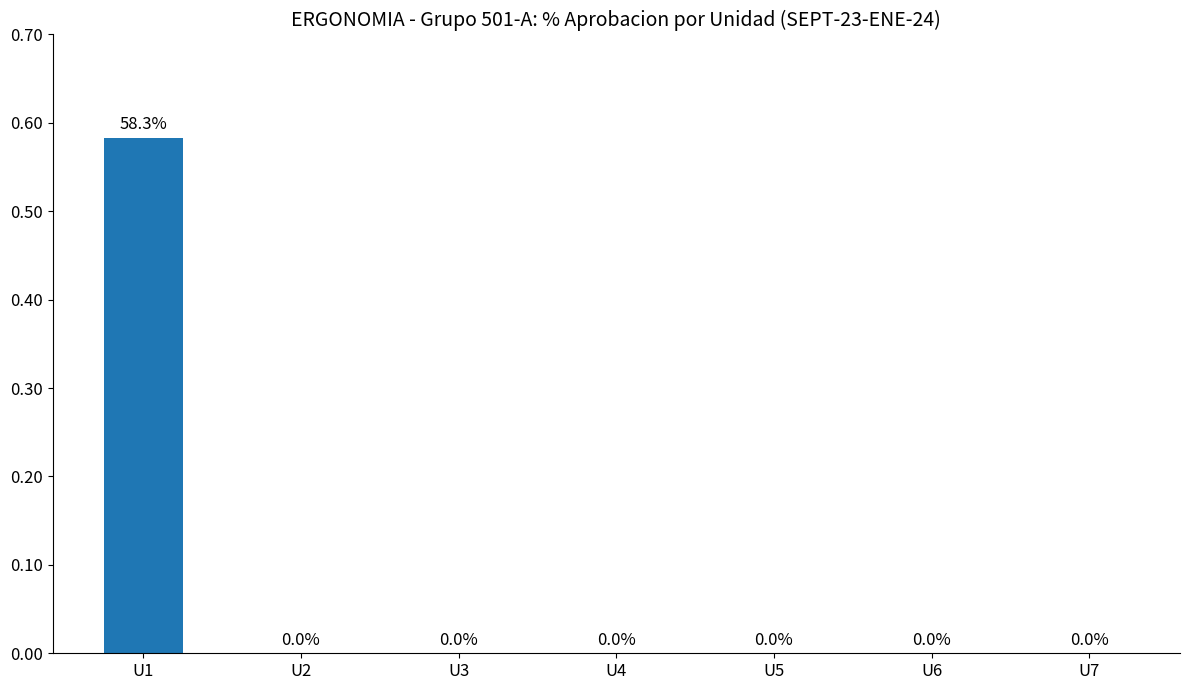

What is the change in value from U1 to U6?

-0.6